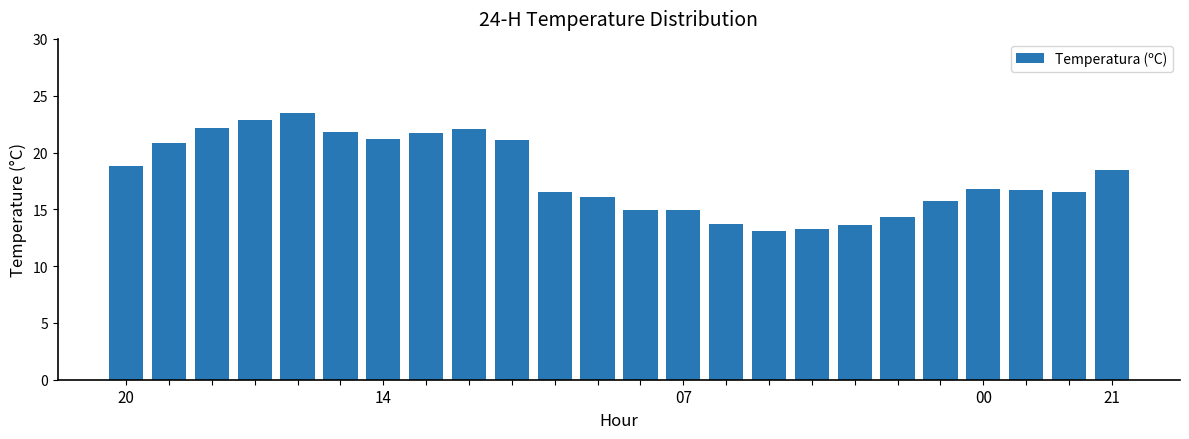

What is the difference between the maximum and minimum values?

10.4